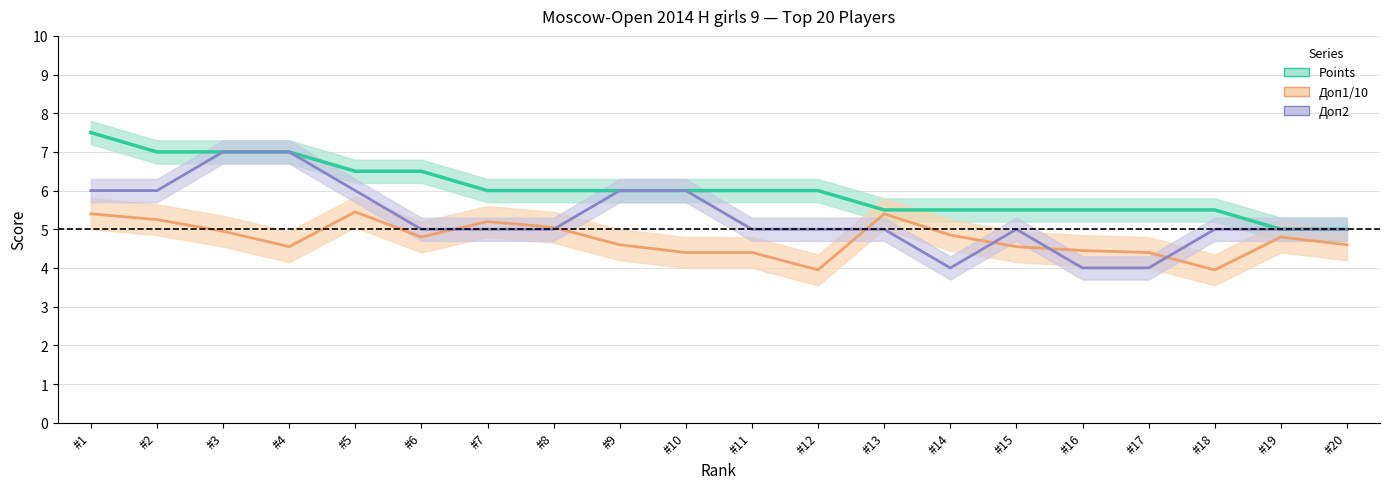

What is the highest value of the Доп1/10 series?

5.5